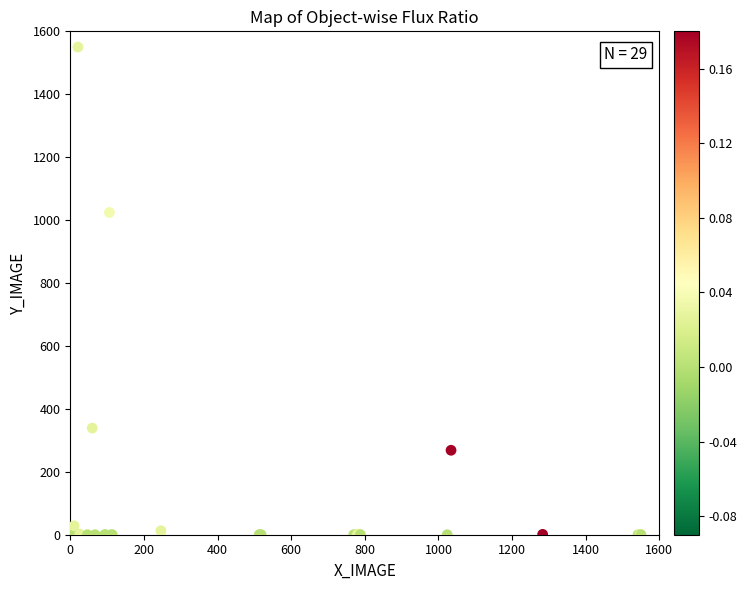

What Y value in the scatter plot is closest to 775?

1024.1